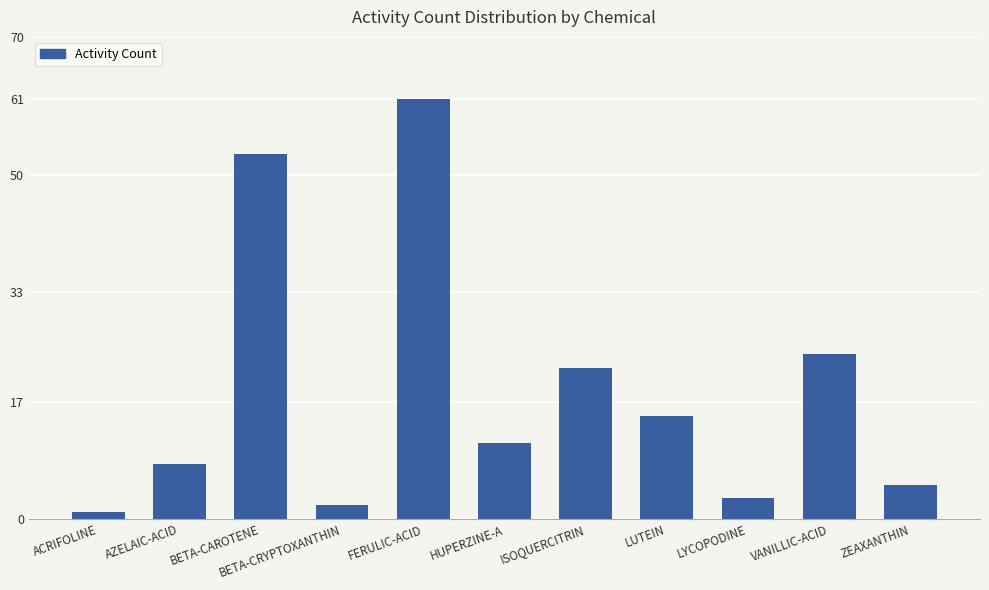

The chart shows a value of 61 at FERULIC-ACID. True or false?

True